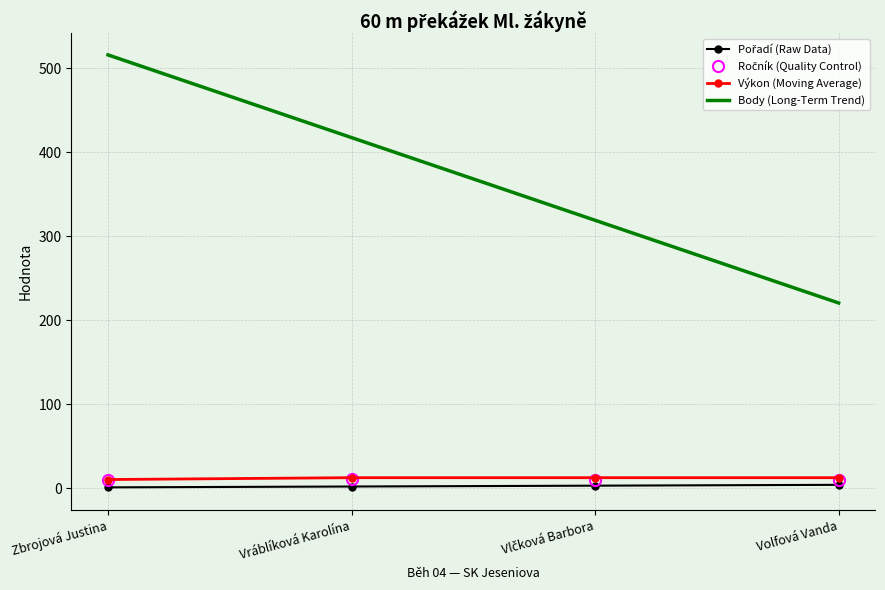

What is the lowest value of the Pořadí series?

1.0